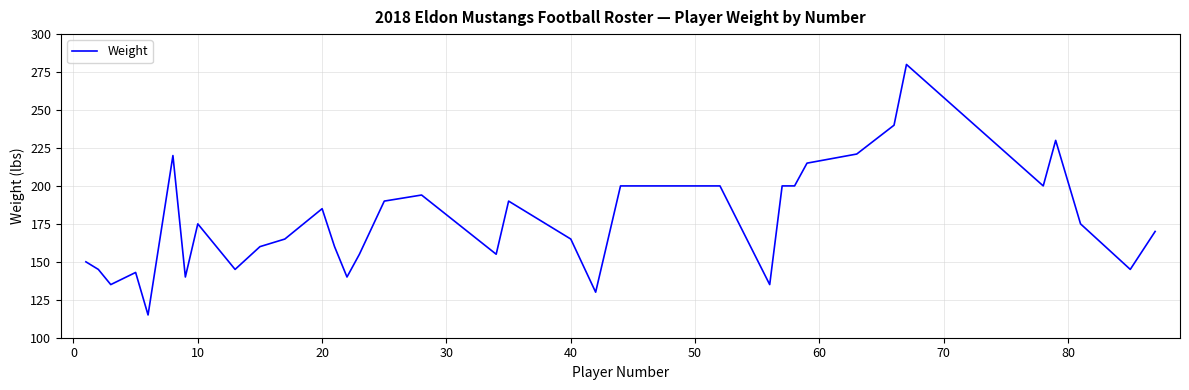

What is the smallest value displayed?

115